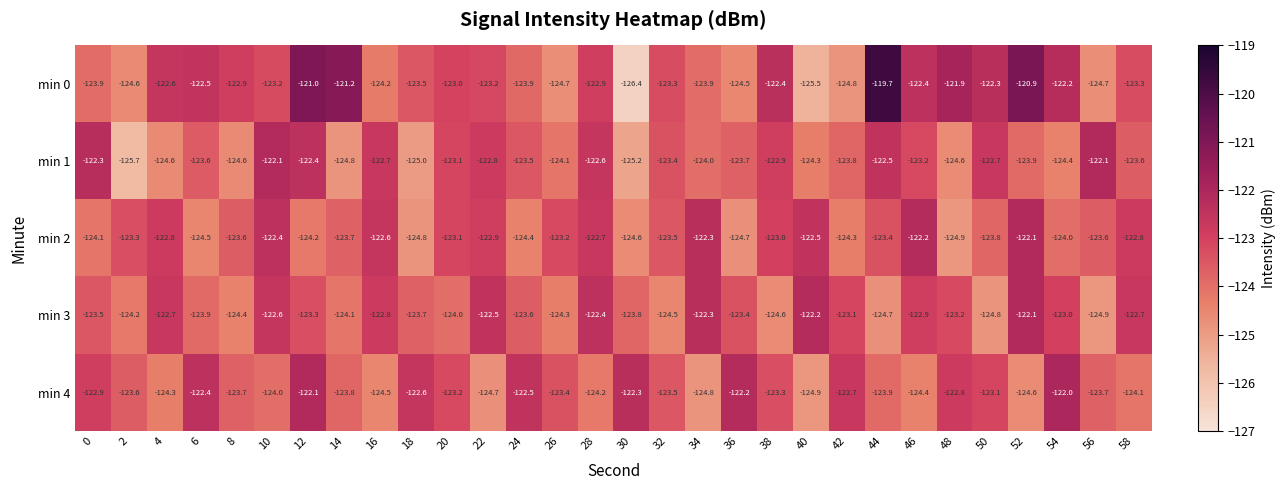

How many categories are shown in the chart?

30